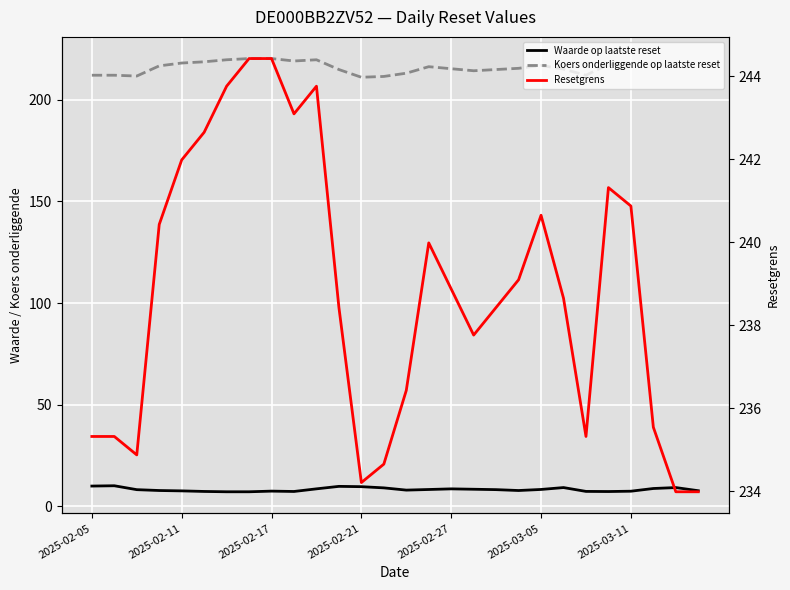

True or false: Resetgrens and Waarde op laatste reset cross at least once.

False